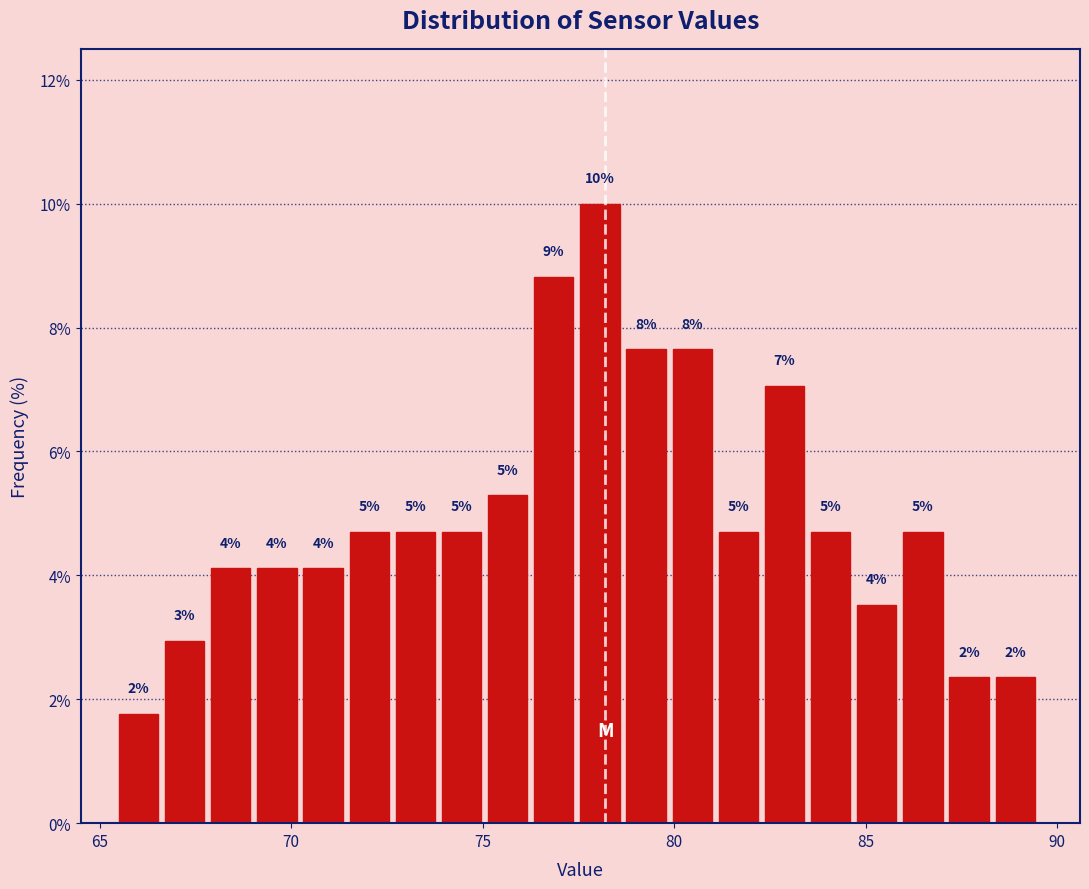

Read against the x-axis, roughly where is the centre of the tallest bar?

78.0